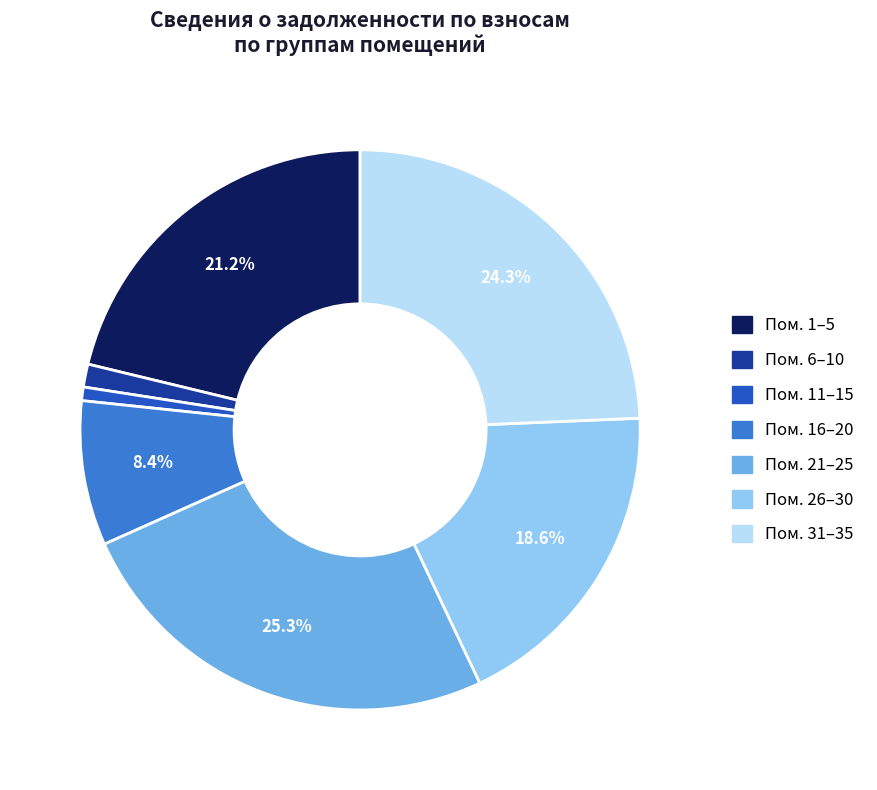

Is there a majority slice in this chart?

No